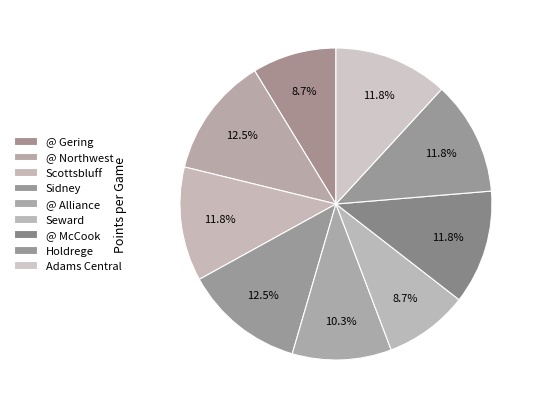

Count the number of slices in the pie.

9